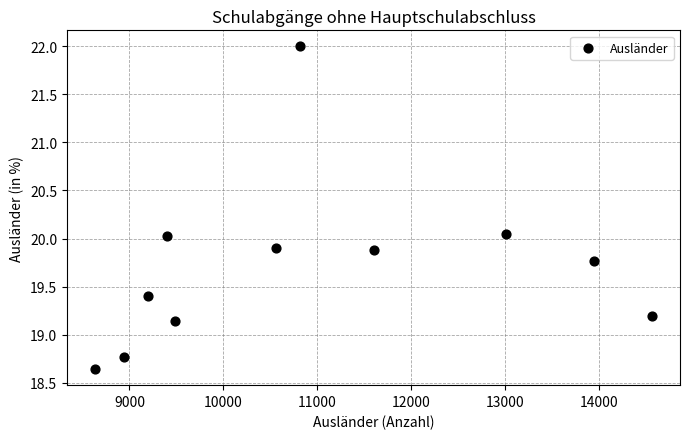

What is the range of Y values (max minus min)?

3.4